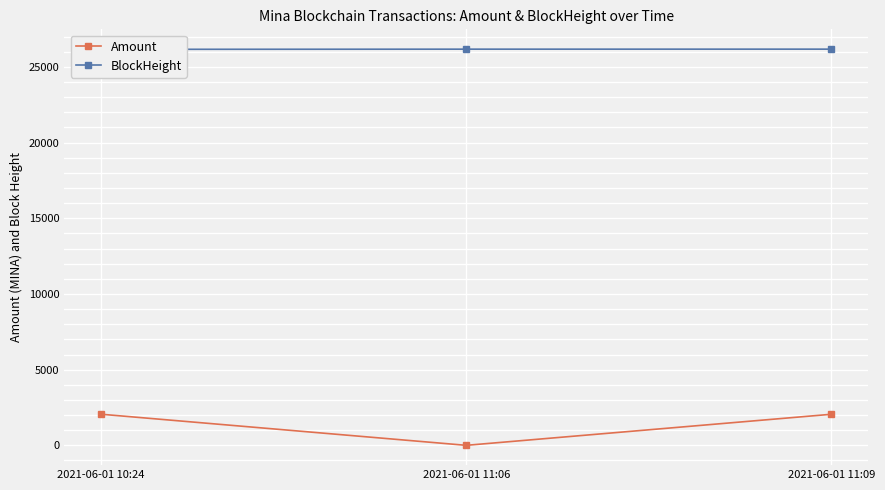

What position from the left is 2021-06-01 10:24?

1